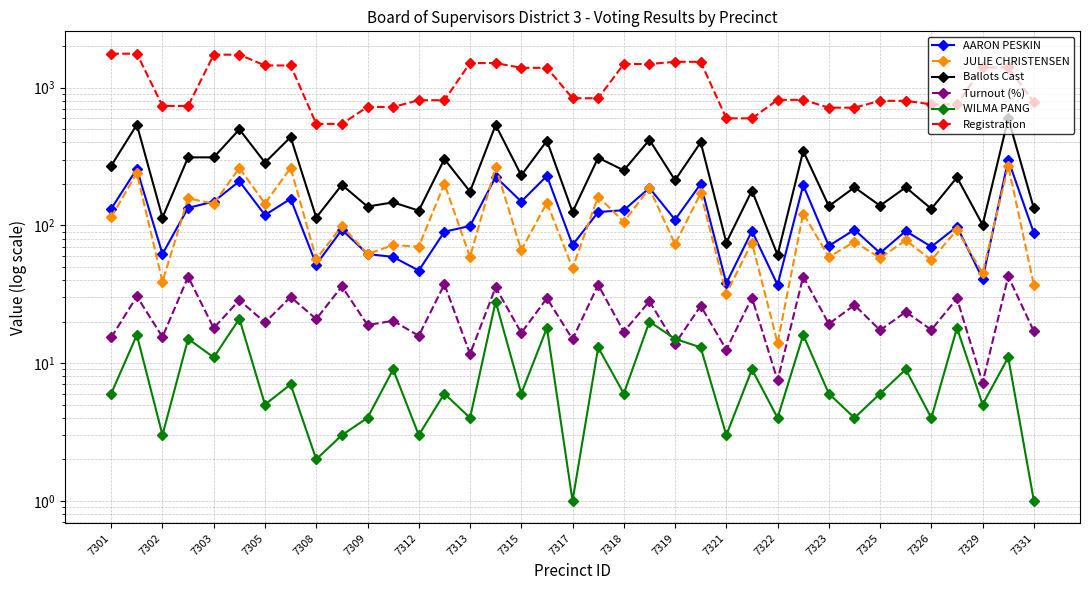

Which label corresponds to the smallest value in the chart?

7317